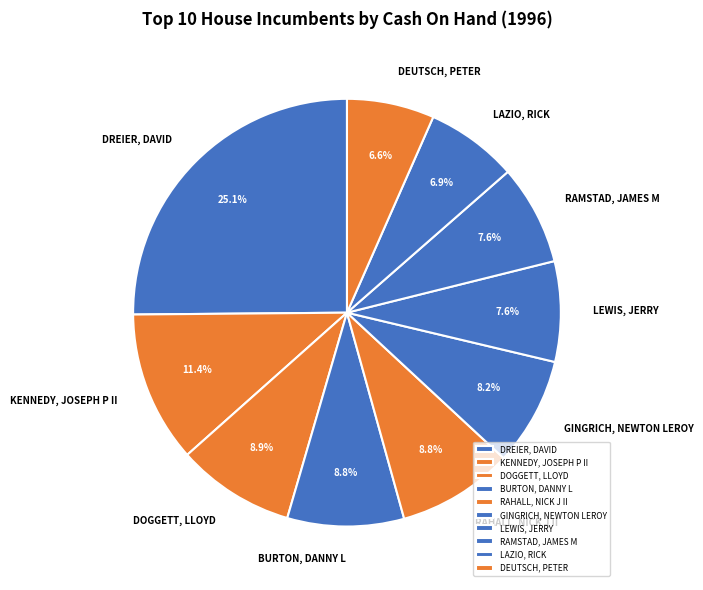

To the nearest percent, what is the average slice percentage?

10%